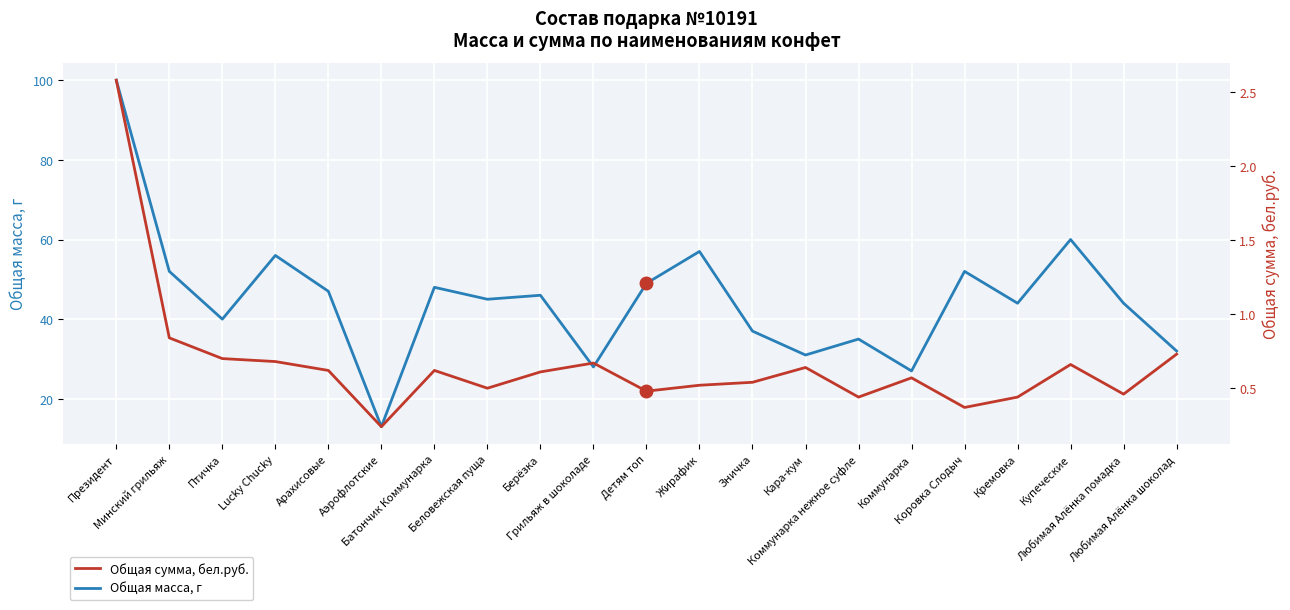

What position from the right is Минский грильяж?

20